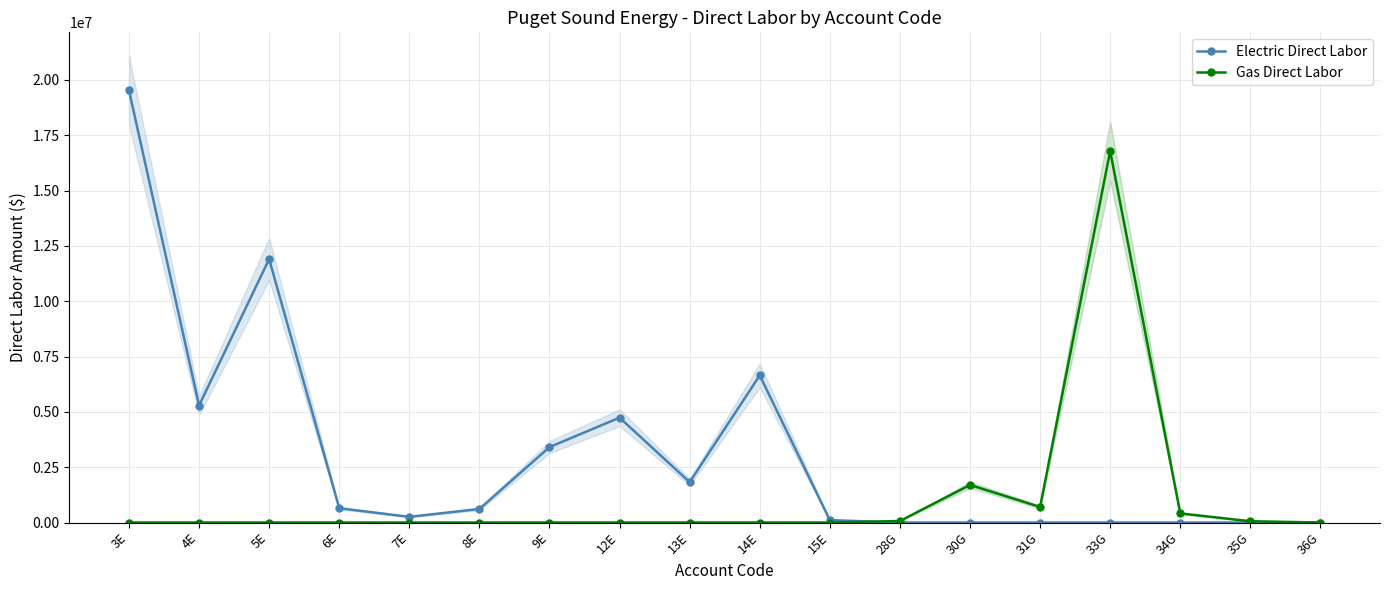

What is the label of the 13th point from the right?

8E